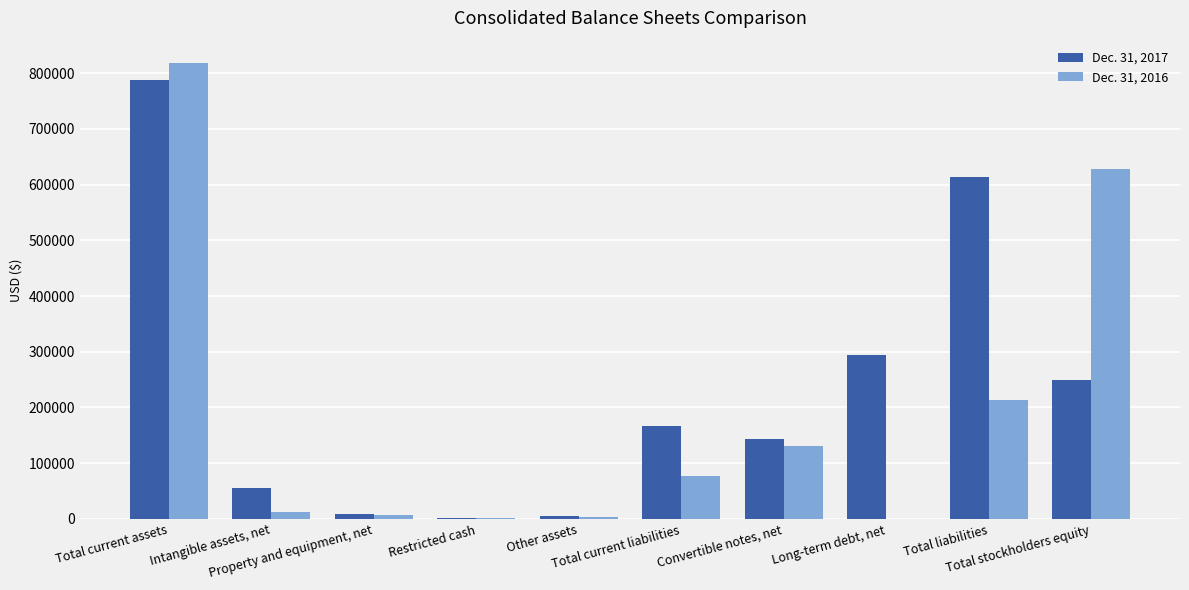

What is the greatest value displayed?

817287